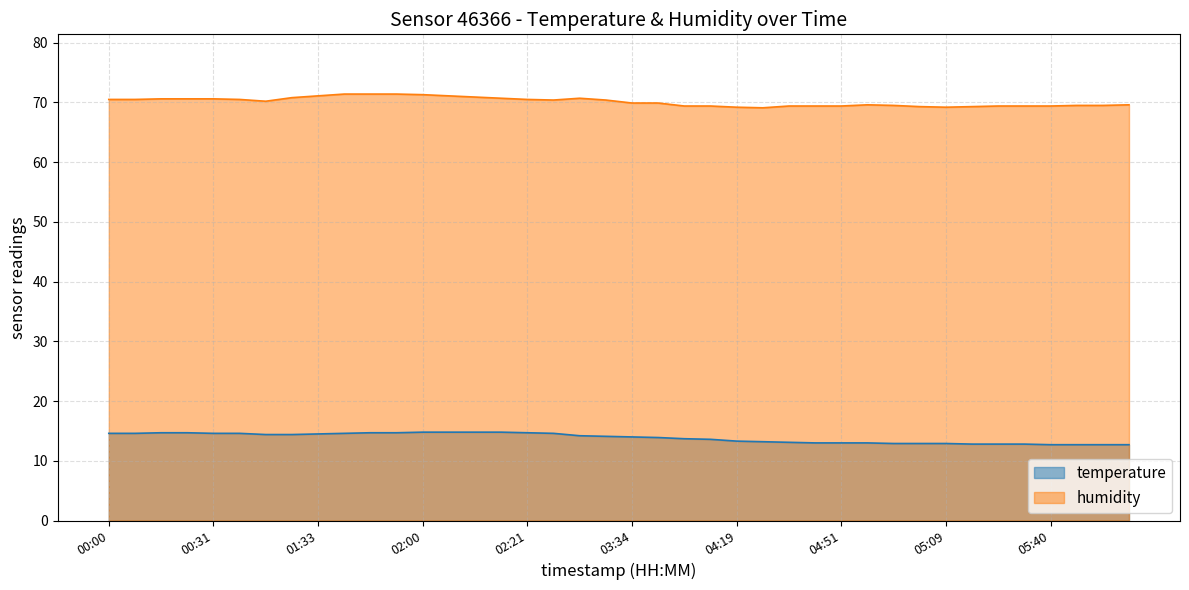

True or false: humidity and temperature intersect in this chart.

False